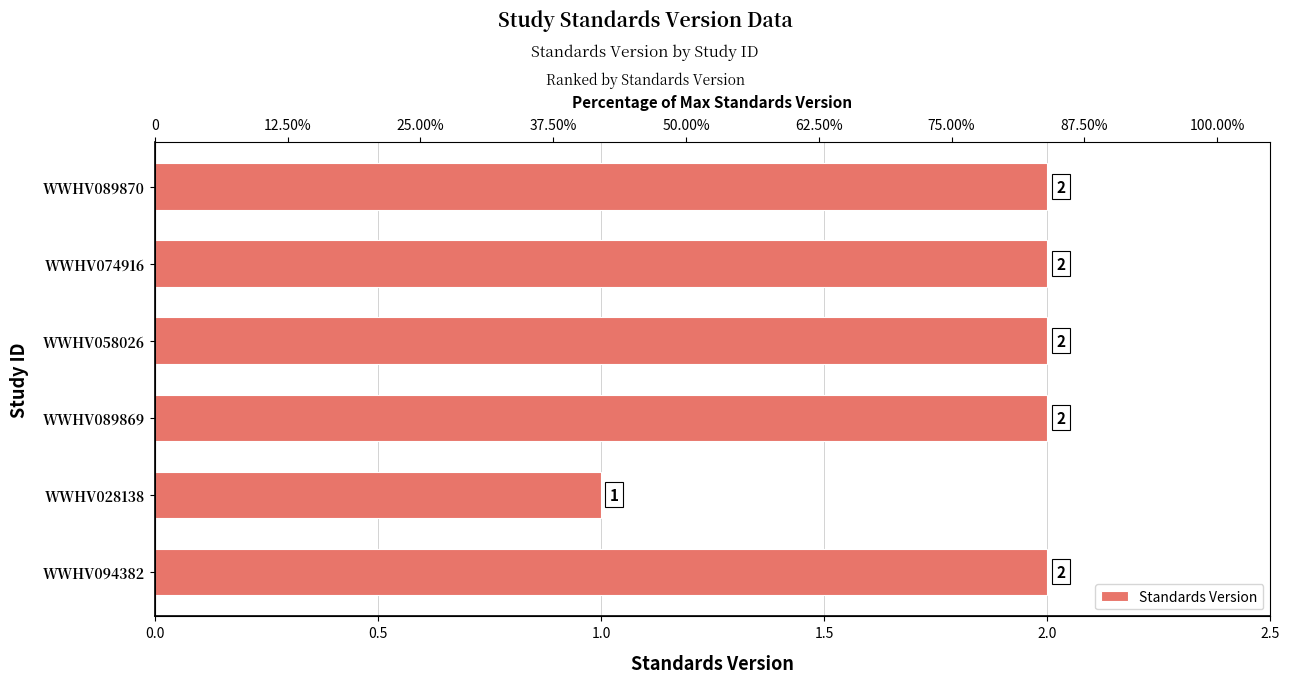

What is the difference between the maximum and minimum values?

1